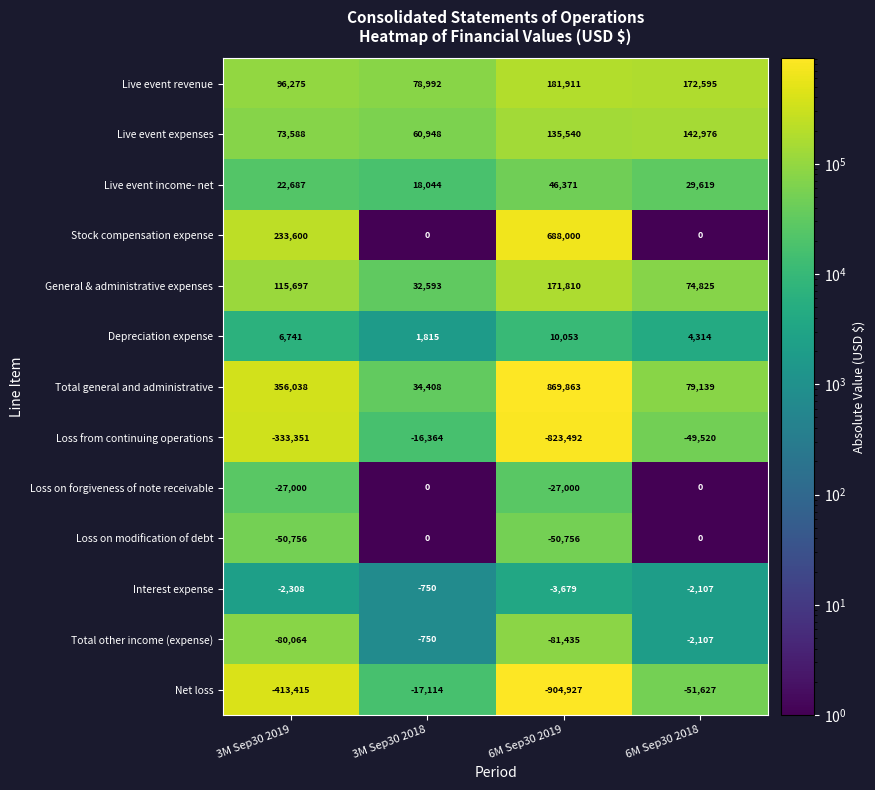

What is the difference between the highest and lowest values at 3M Sep30 2018?

96106